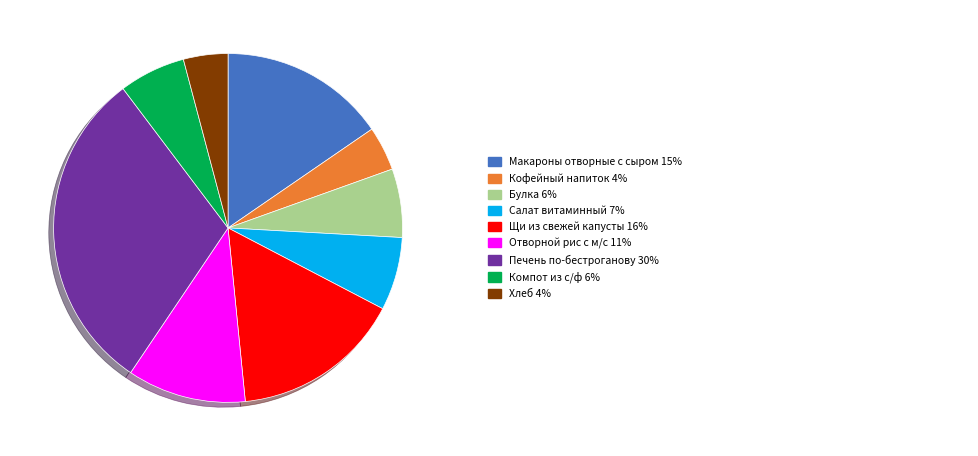

Is there a majority slice in this chart?

No